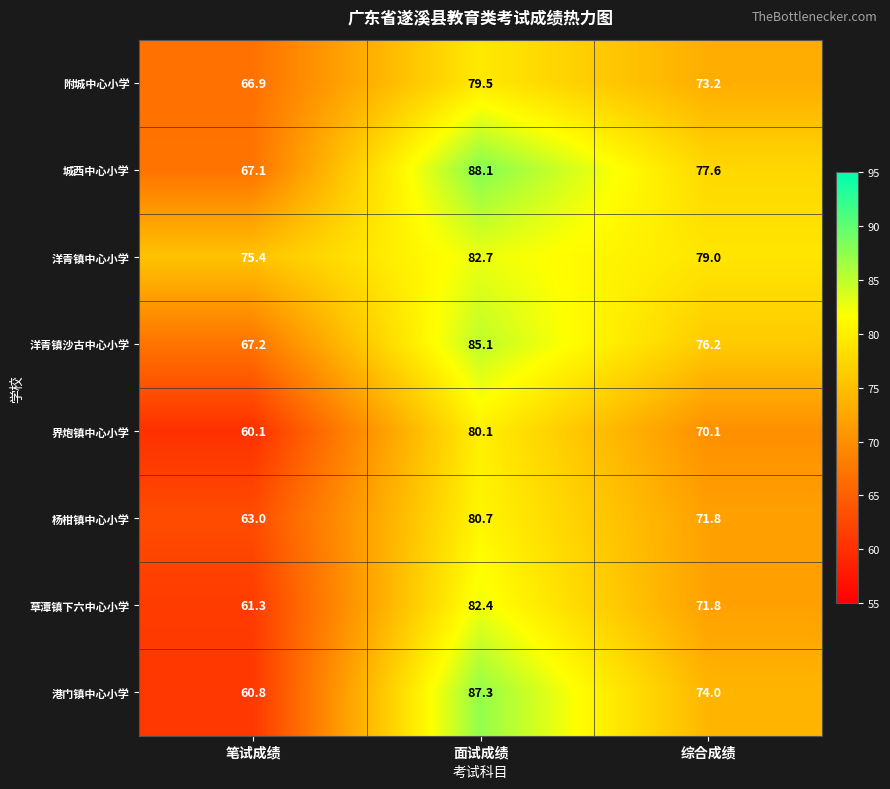

Reading right to left, extract all data points from this chart.

附城中心小学: 73.2	79.5	66.9
城西中心小学: 77.6	88.1	67.1
洋青镇中心小学: 79.0	82.7	75.4
洋青镇沙古中心小学: 76.2	85.1	67.2
界炮镇中心小学: 70.1	80.1	60.1
杨柑镇中心小学: 71.8	80.7	63.0
草潭镇下六中心小学: 71.8	82.4	61.3
港门镇中心小学: 74.0	87.3	60.8